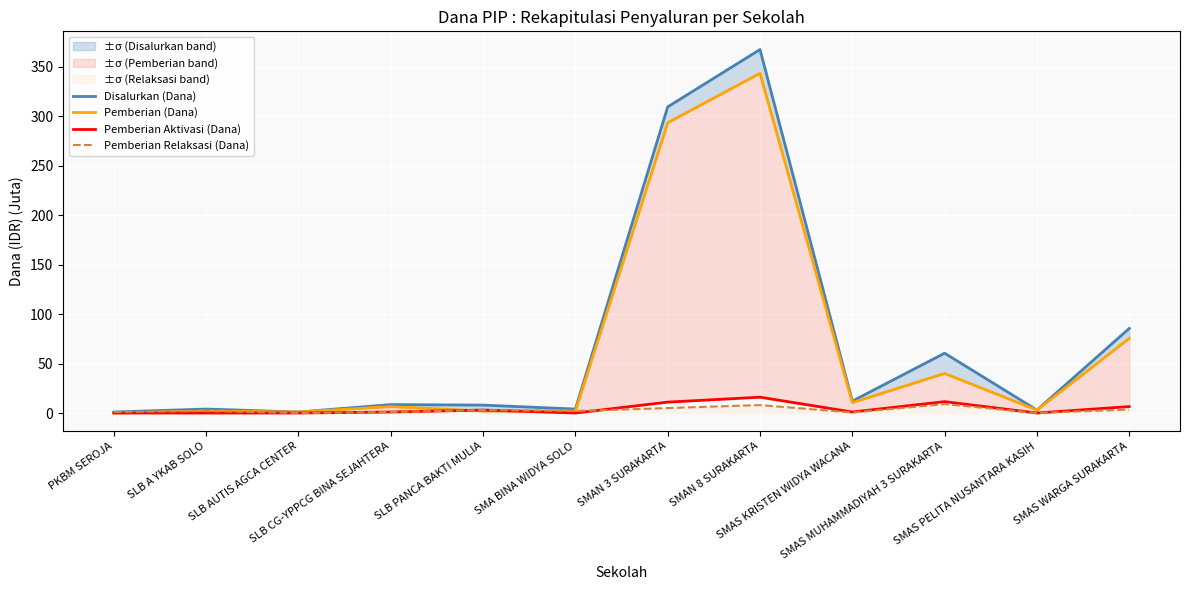

Is the value of Disalurkan (Dana) at SMAN 8 SURAKARTA greater than the value of Pemberian (Dana) at SMAN 3 SURAKARTA?

Yes